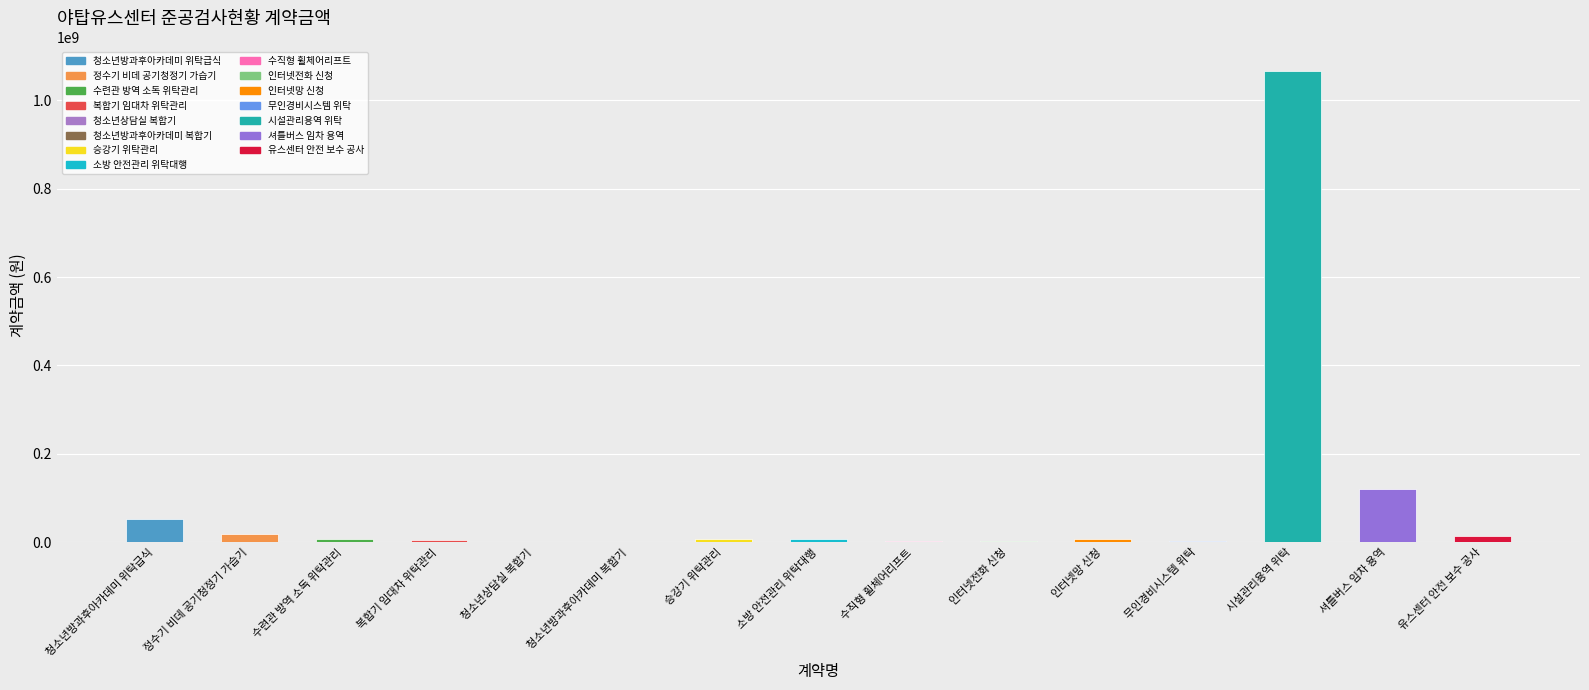

How many values exceed 6600000?

7